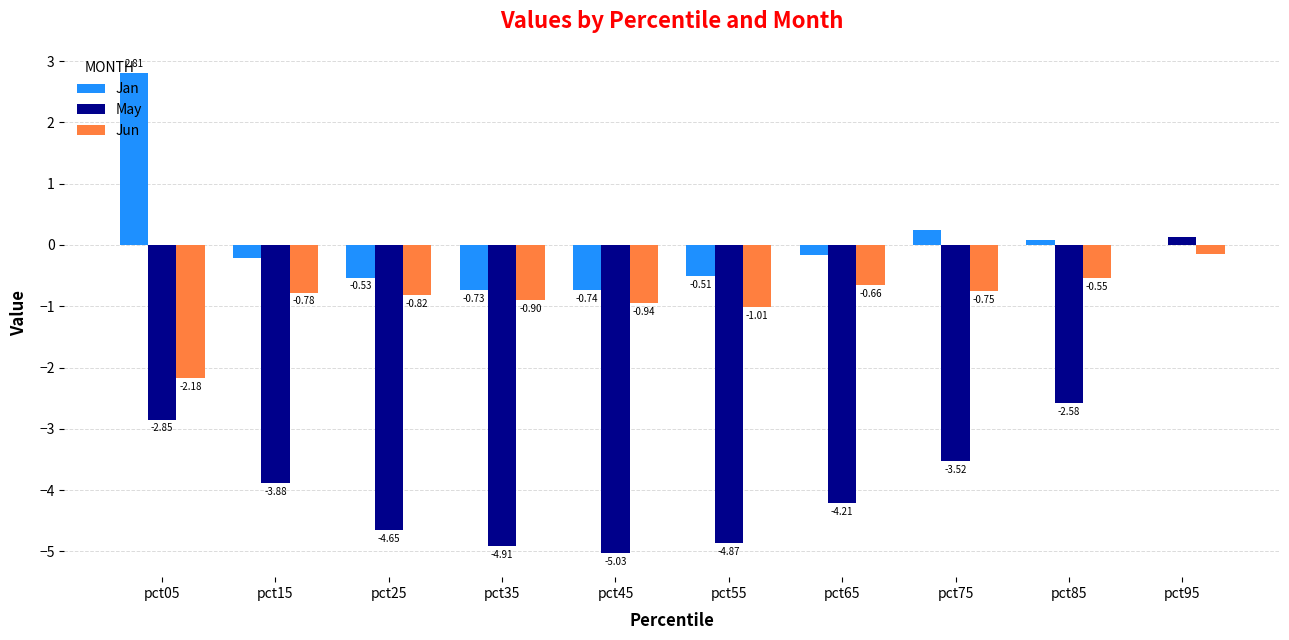

What is the sum of all Jun values?

-8.7